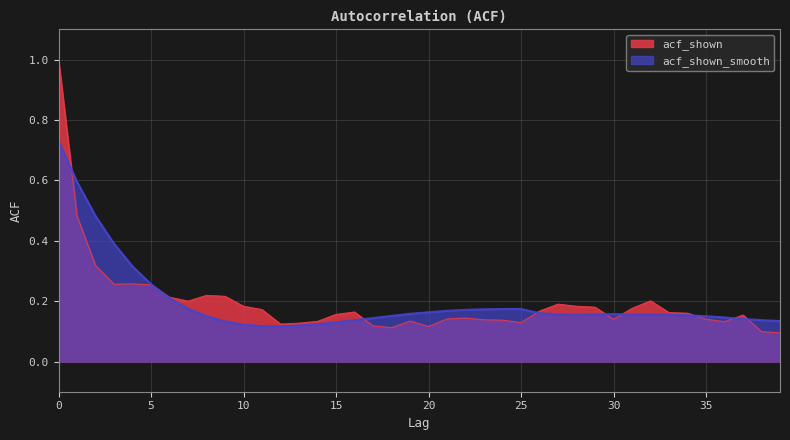

What is the difference between the acf_shown_smooth values at 3 and 32?

0.2